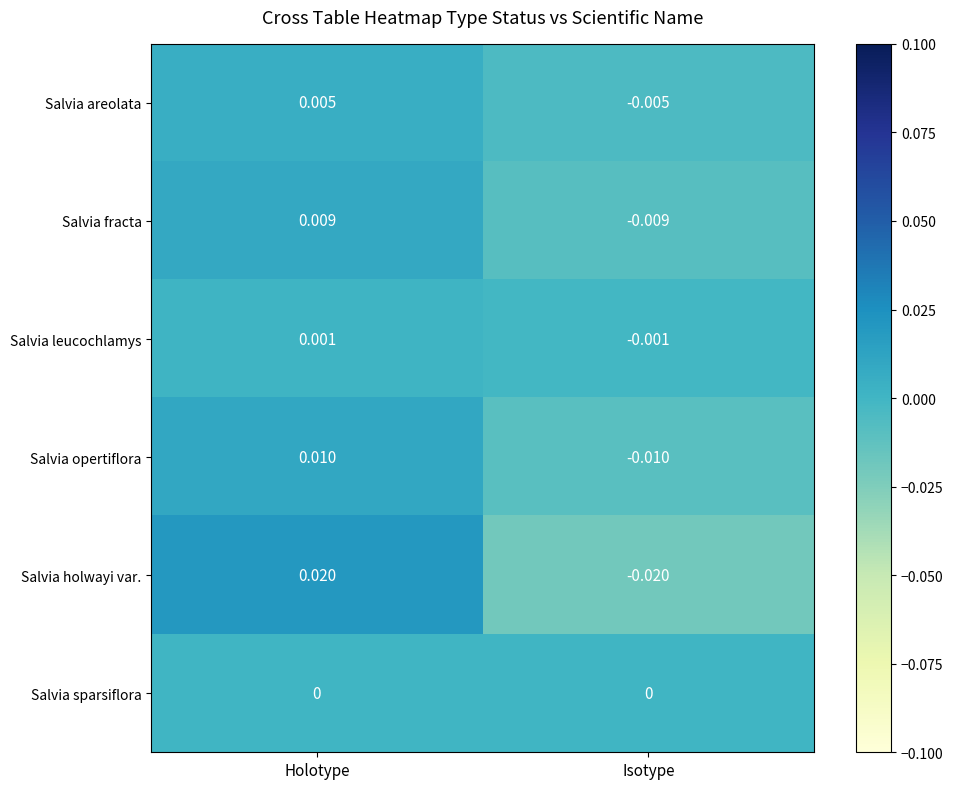

Rank the series at Isotype from highest to lowest value.

Salvia sparsiflora, Salvia leucochlamys, Salvia areolata, Salvia fracta, Salvia opertiflora, Salvia holwayi var.